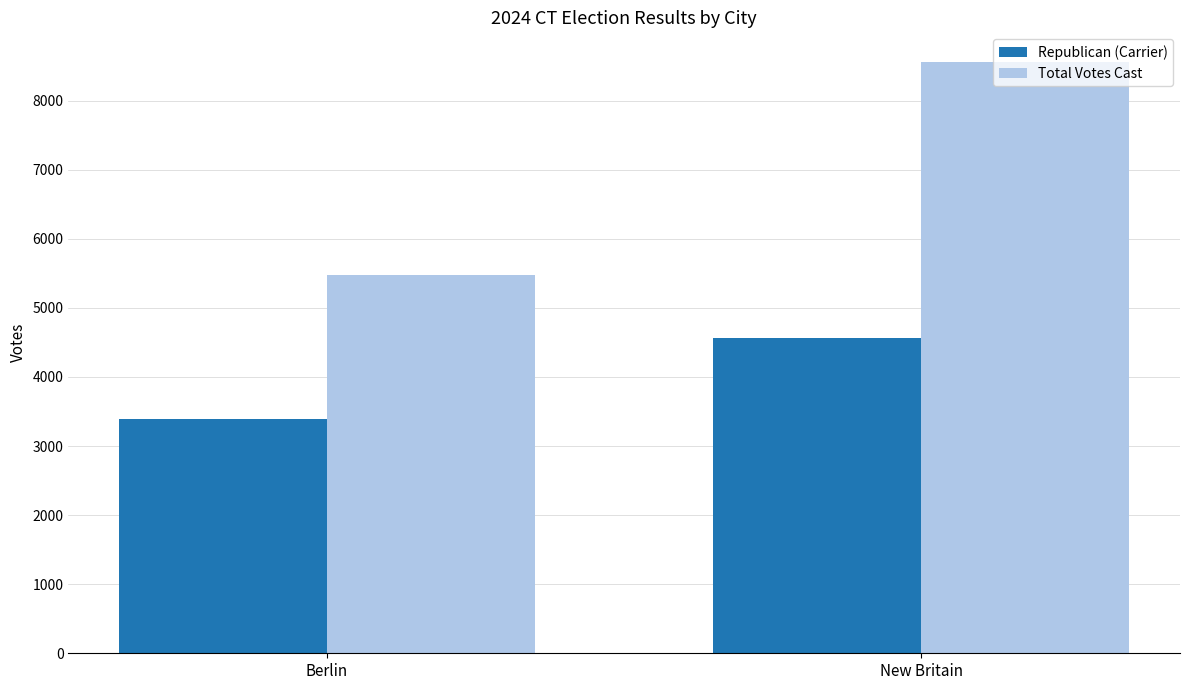

What is the maximum value for Total Votes Cast?

8560